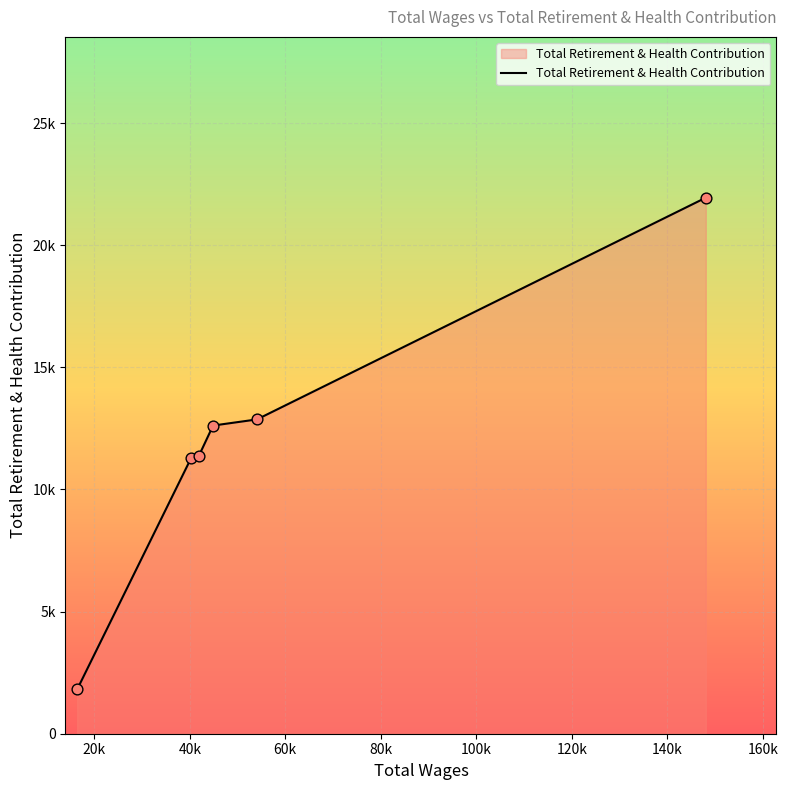

Is this an area chart (filled region under the line)?

Yes